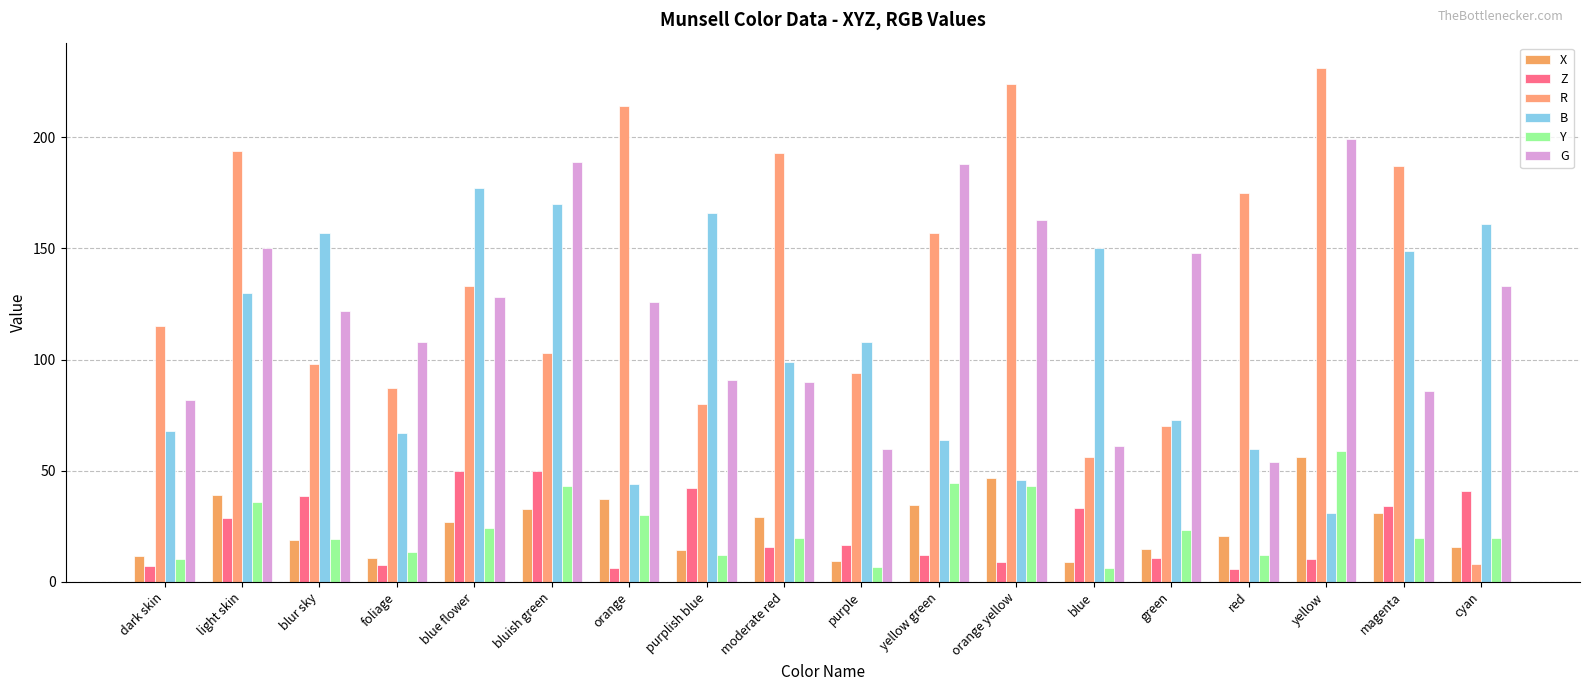

At how many categories does at least one series exceed 61?

18